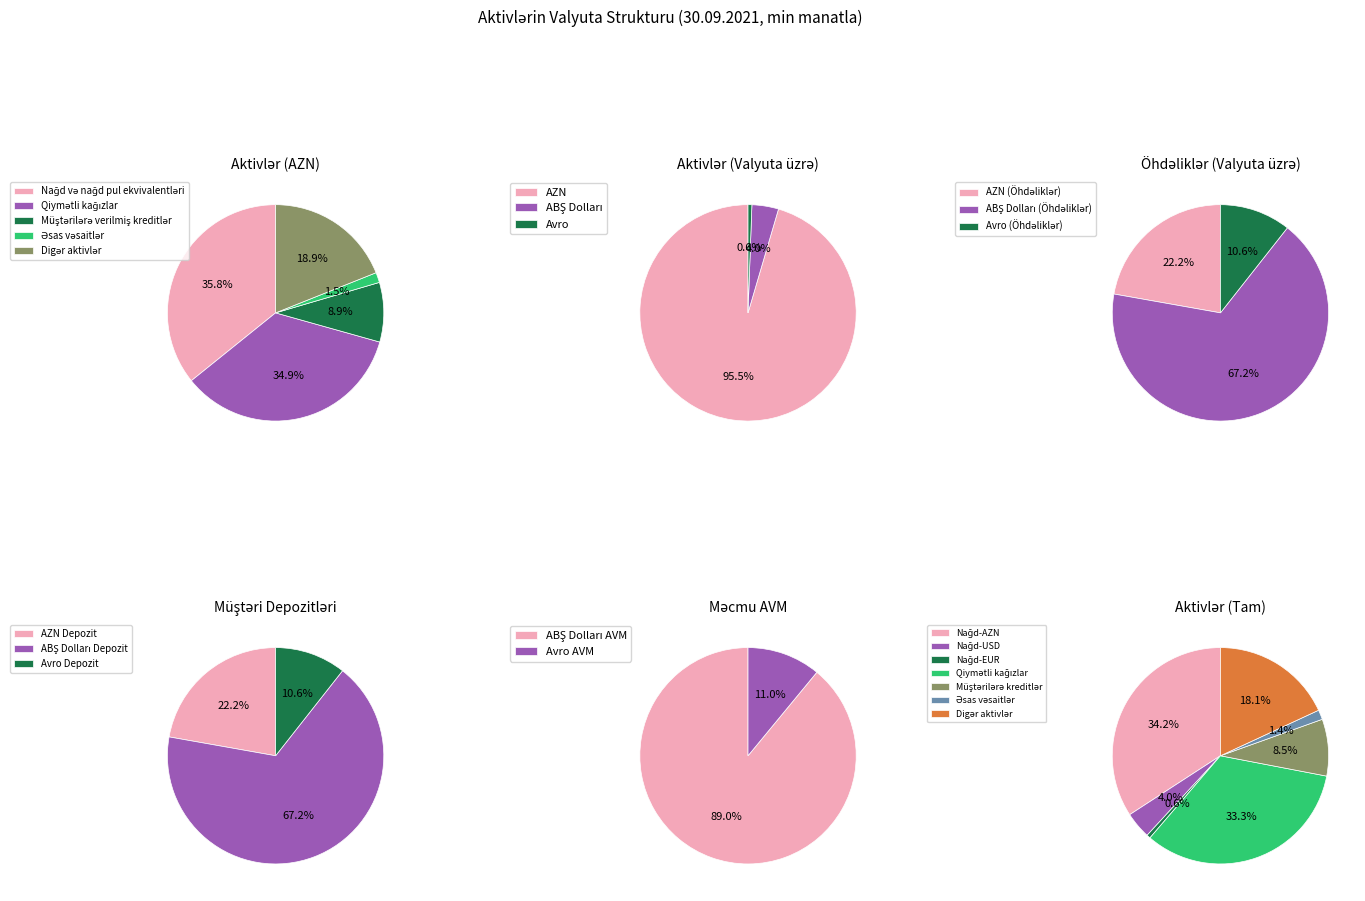

How many slices are in this pie chart?

5